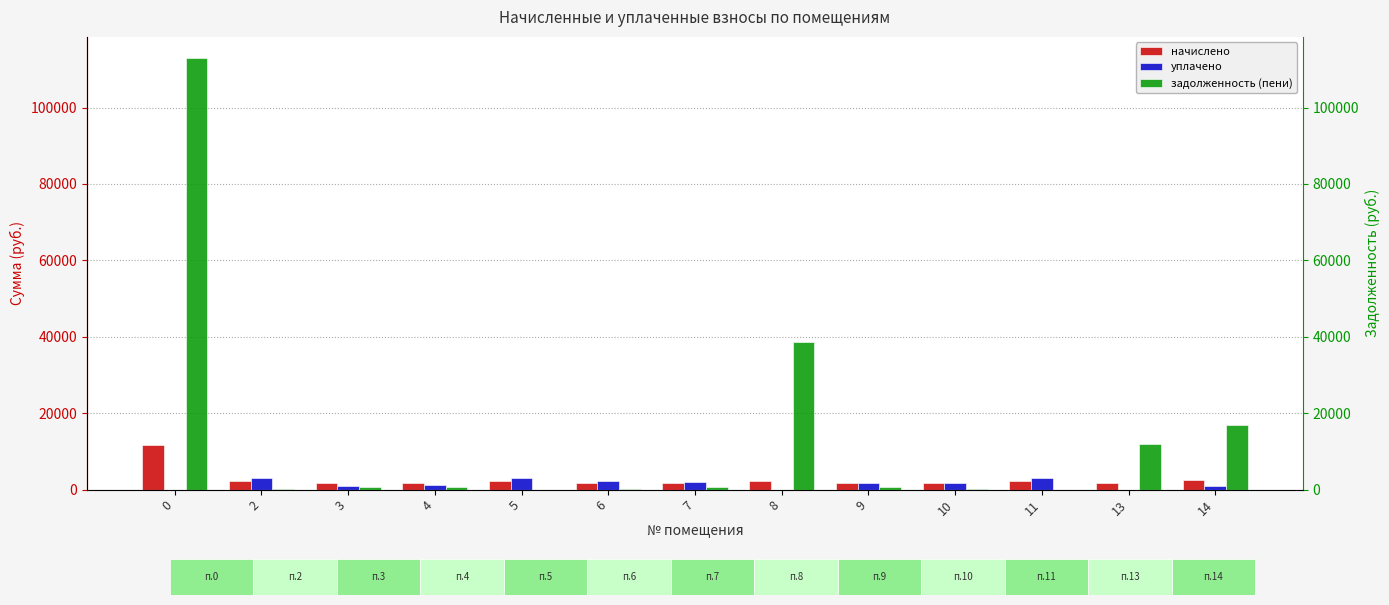

What is the approximate value of уплачено at 6?

2222.0